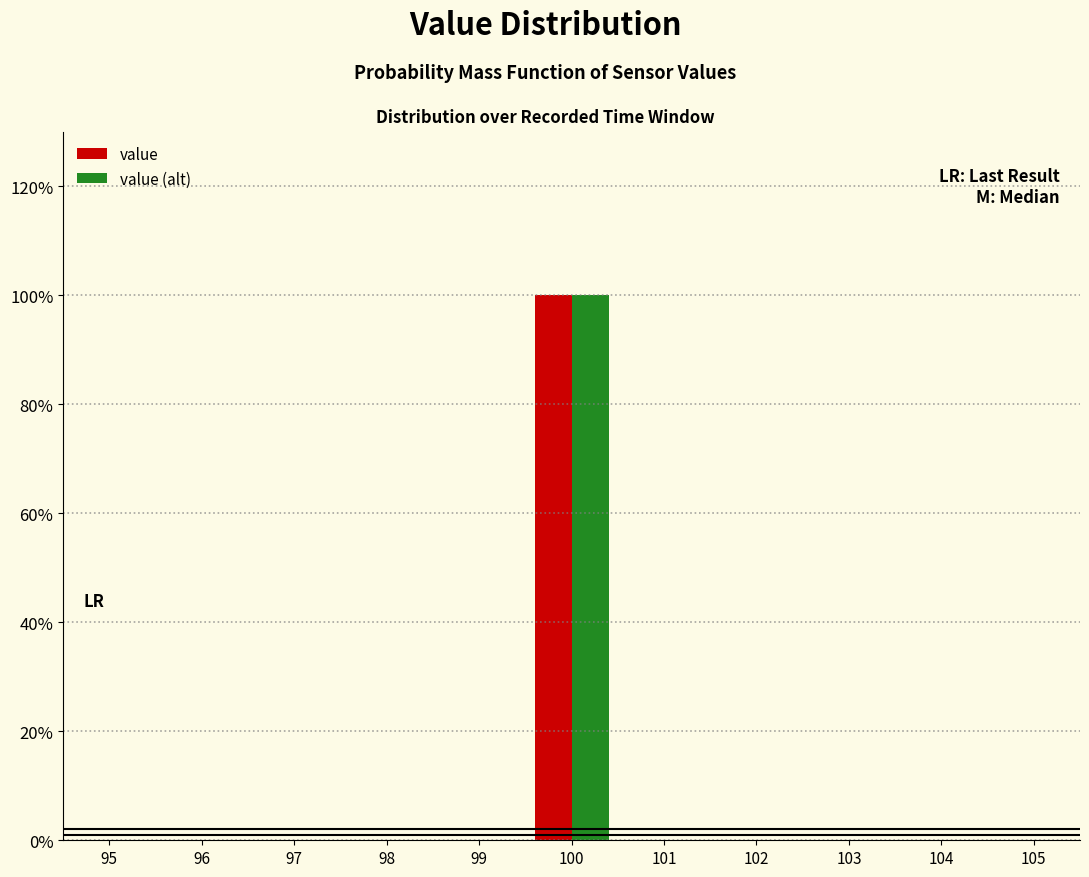

Reading left to right, list every range on the x-axis with the height of the bar of each series over it. The values are not printed on the chart, so give them approximately, as read against the axis.

94.5 to 95.5: value=0	value (alt)=0
95.5 to 96.5: value=0	value (alt)=0
96.5 to 97.5: value=0	value (alt)=0
97.5 to 98.5: value=0	value (alt)=0
98.5 to 99.5: value=0	value (alt)=0
99.5 to 100.5: value=100	value (alt)=100
100.5 to 101.5: value=0	value (alt)=0
101.5 to 102.5: value=0	value (alt)=0
102.5 to 103.5: value=0	value (alt)=0
103.5 to 104.5: value=0	value (alt)=0
104.5 to 105.5: value=0	value (alt)=0